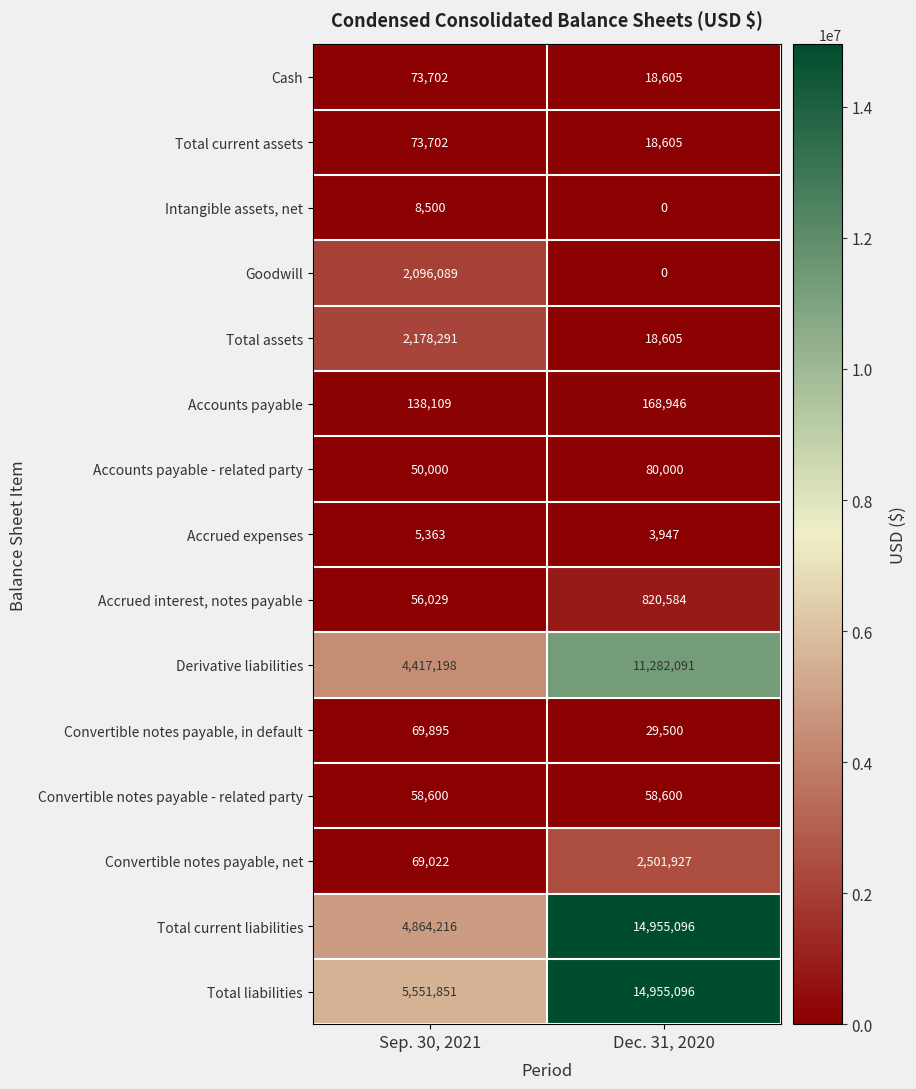

Which category has the lowest value across all series?

Dec. 31, 2020